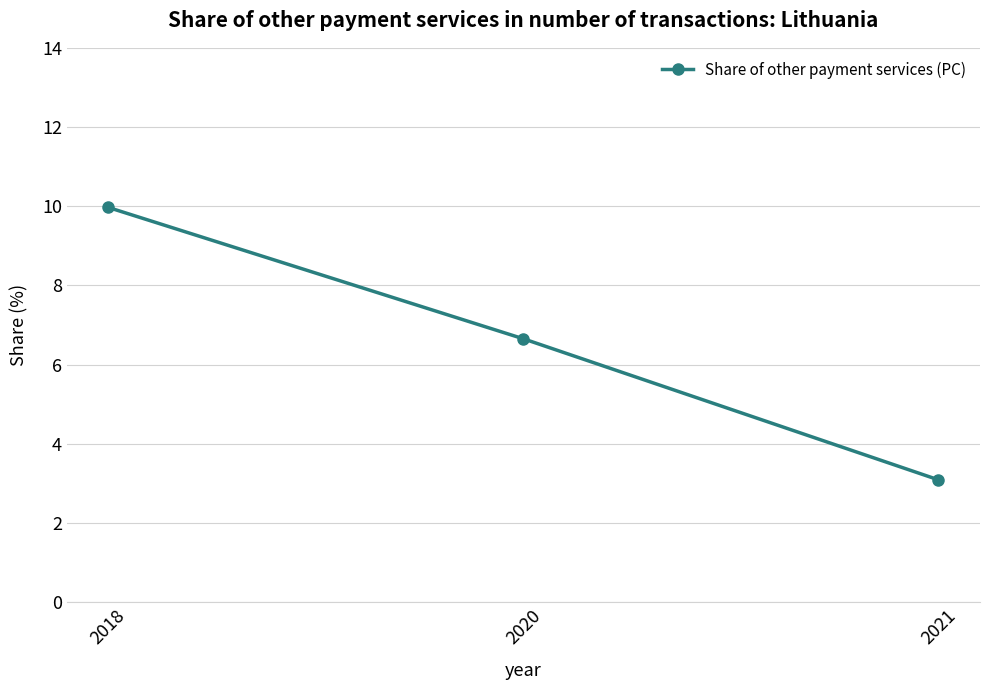

What is the maximum value shown in the chart?

10.0